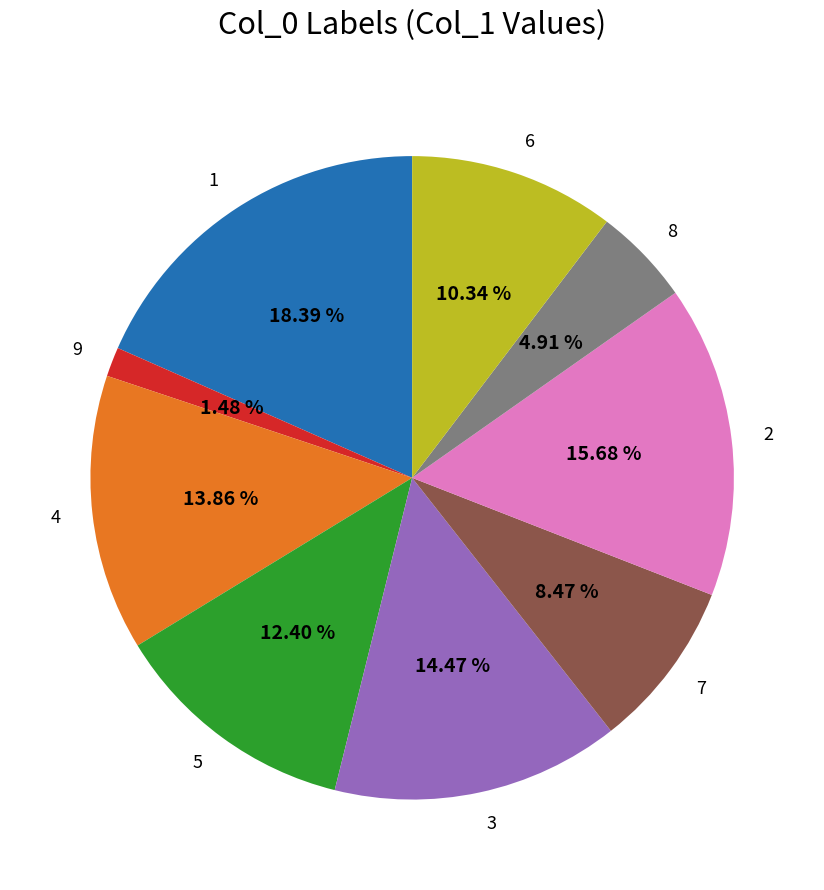

Which category has the smallest portion of the pie?

9